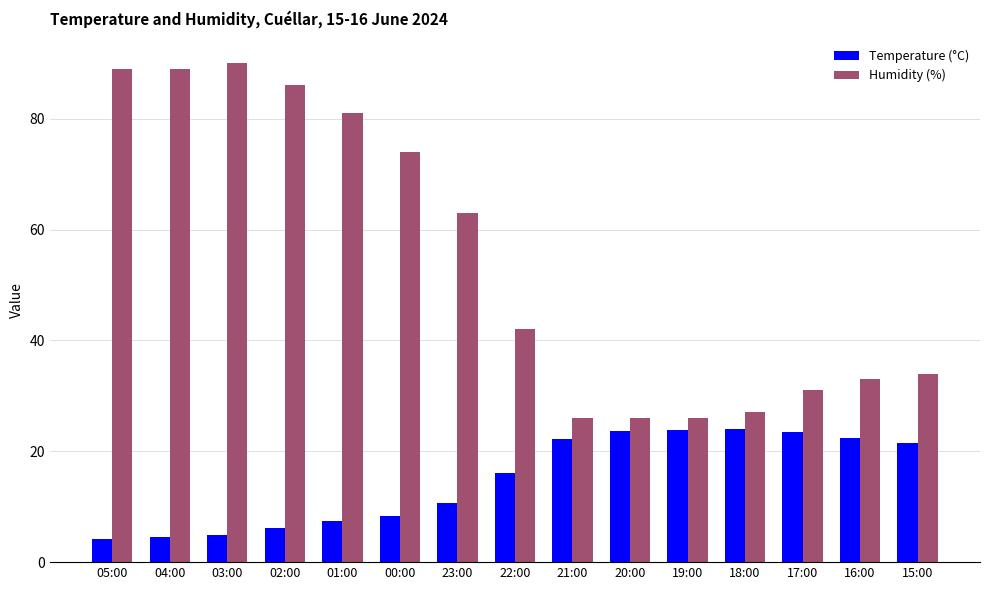

What is the difference between the second highest and second lowest values in the Temperature (°C) series?

19.3